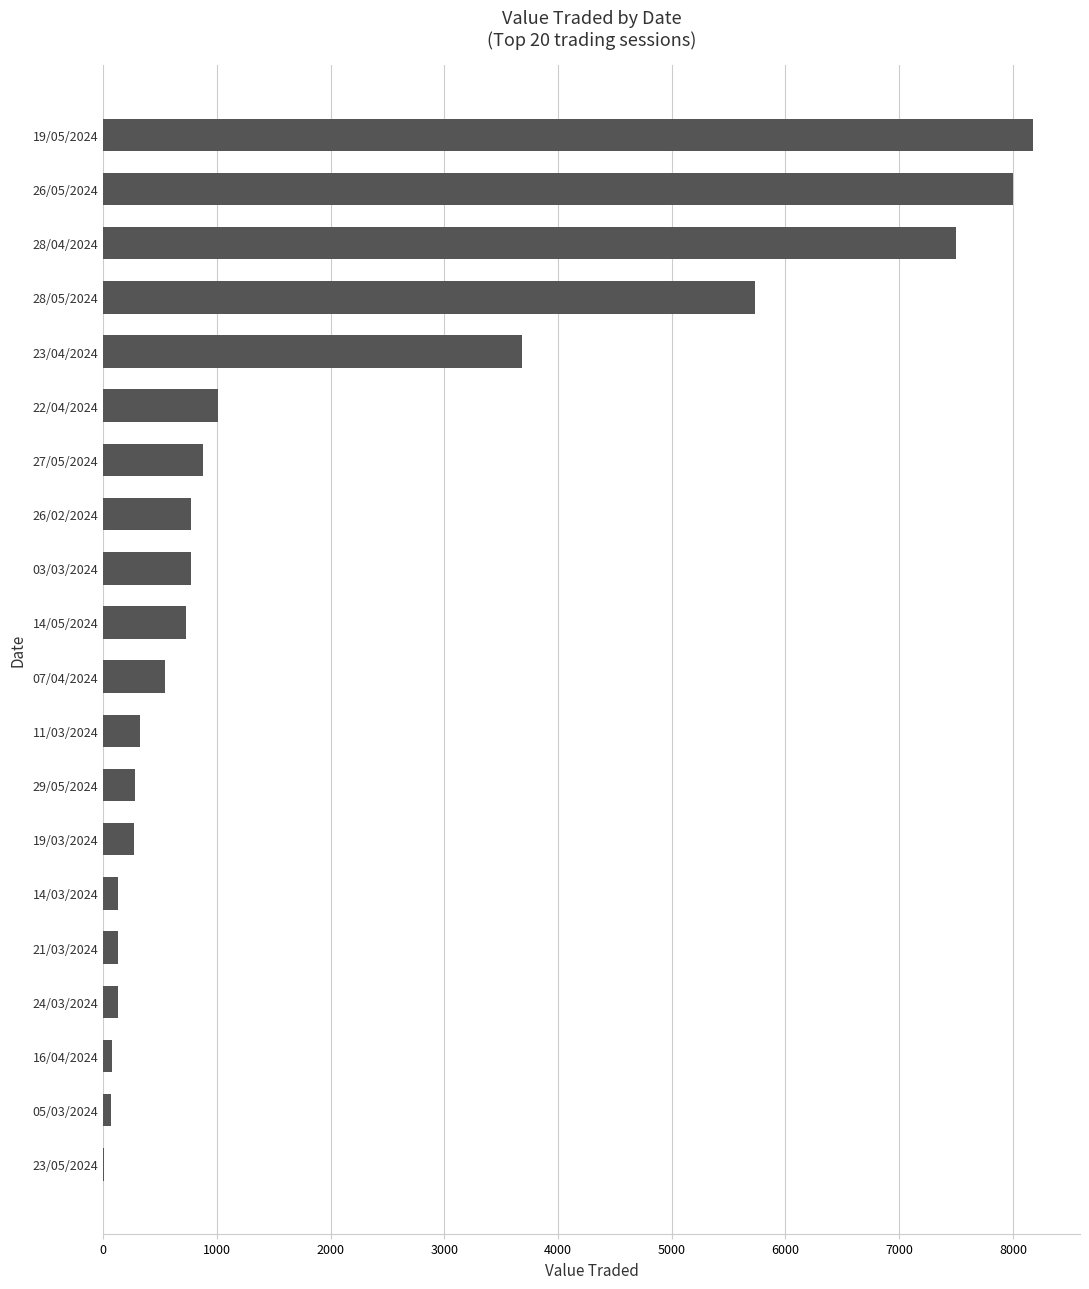

What is the sum of all values?

39214